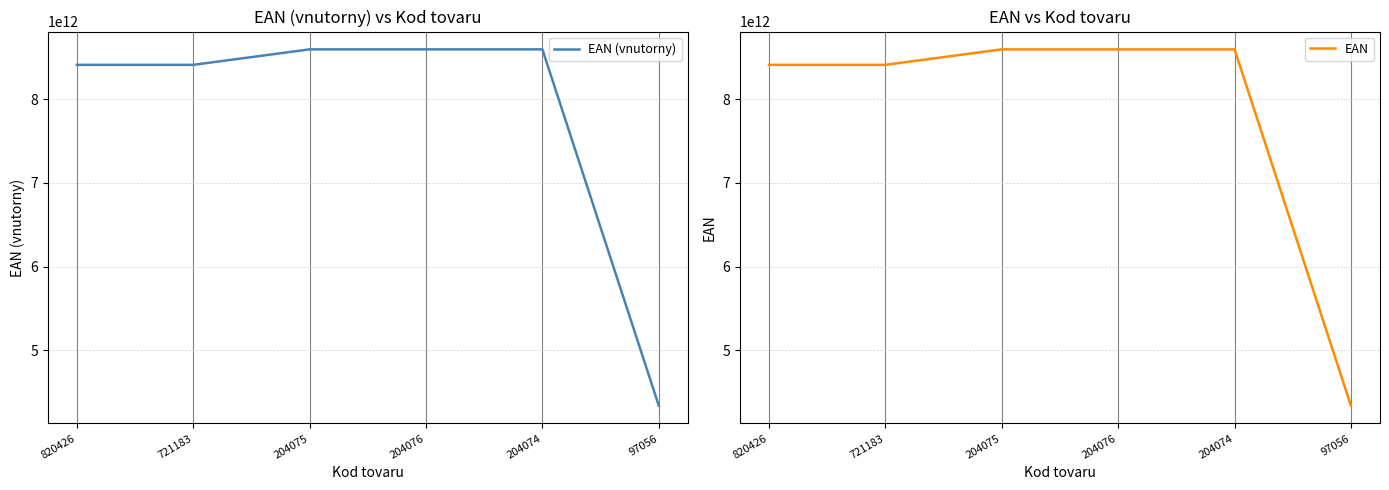

Reading left to right, list all the values displayed in this chart.

EAN (vnutorny): 8410182150080	8410159404239	8595241524795	8595241524818	8595241524832	4337182123903
EAN: 8410182150080	8410159404239	8595241524795	8595241524818	8595241524832	4337182123903